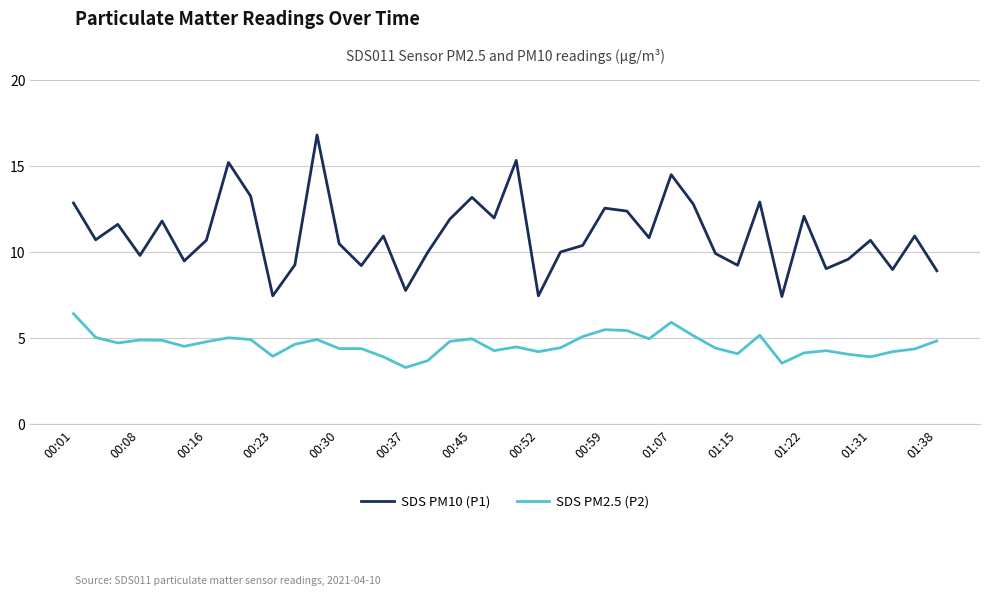

At how many categories does at least one series exceed 14?

4